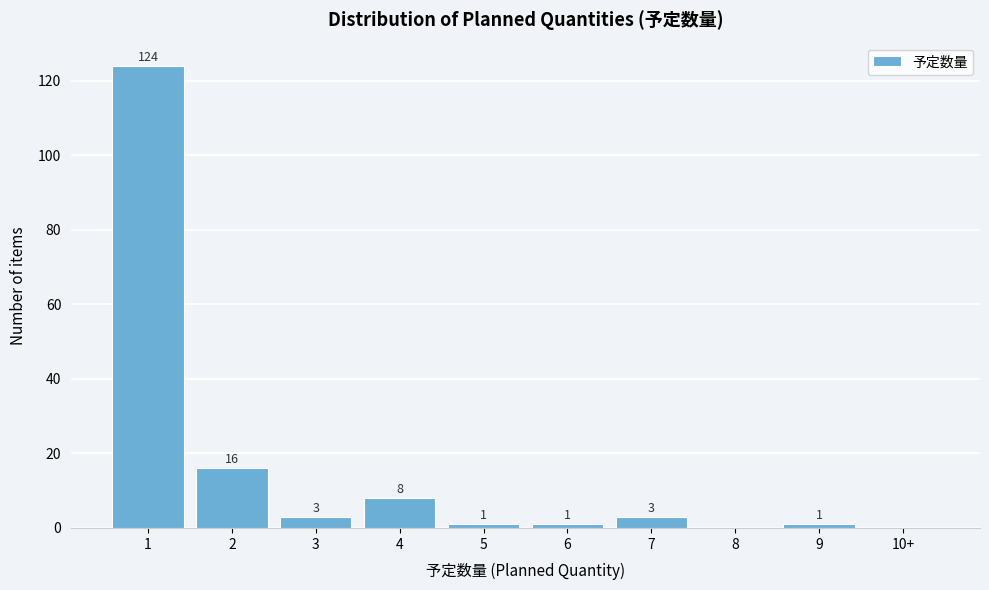

Reading left to right, what are all the values shown in this chart?

1=124	2=16	3=3	4=8	5=1	6=1	7=3	8=0	9=1	10+=0